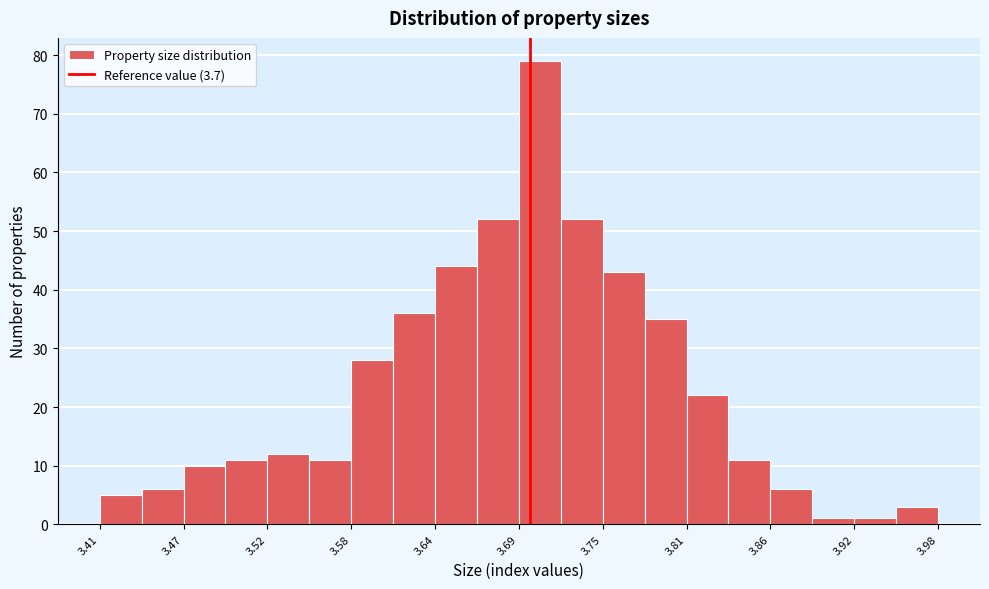

Read against the x-axis, roughly where is the centre of the tallest bar?

3.71